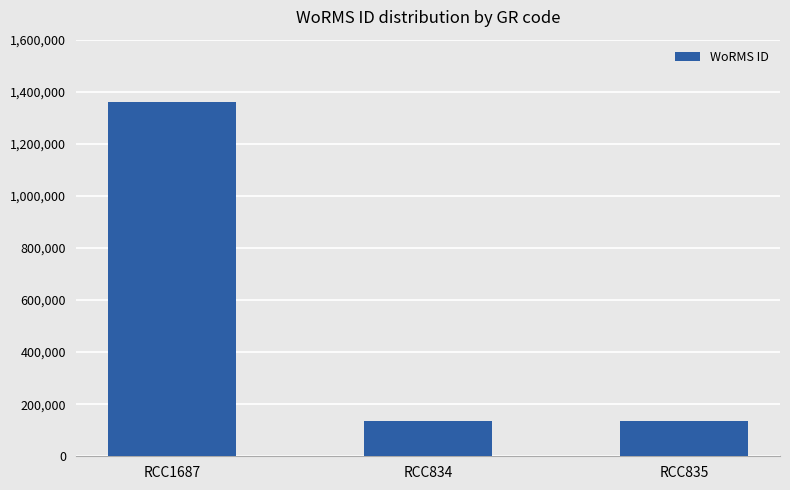

Which has a higher value, RCC1687 or RCC834?

RCC1687